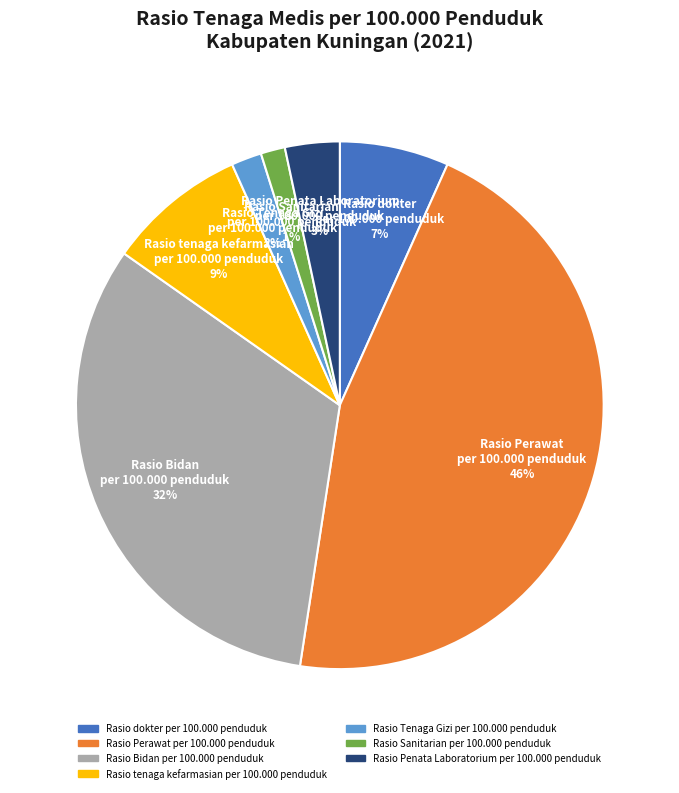

What percentage is the Rasio Tenaga Gizi per 100.000 penduduk slice, to the nearest percent?

2%